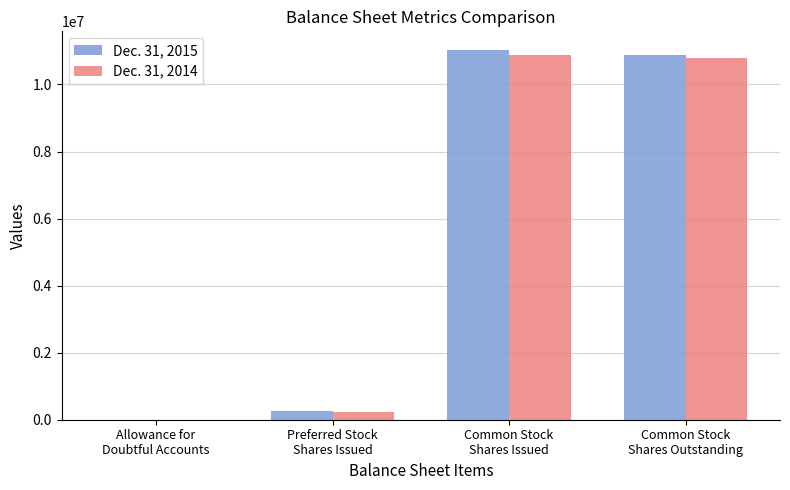

Reading right to left, extract all data points from this chart.

Dec. 31, 2015: Common Stock
Shares Outstanding=10879899	Common Stock
Shares Issued=11032560	Preferred Stock
Shares Issued=252336	Allowance for
Doubtful Accounts=2711
Dec. 31, 2014: Common Stock
Shares Outstanding=10776565	Common Stock
Shares Issued=10879899	Preferred Stock
Shares Issued=235560	Allowance for
Doubtful Accounts=2721